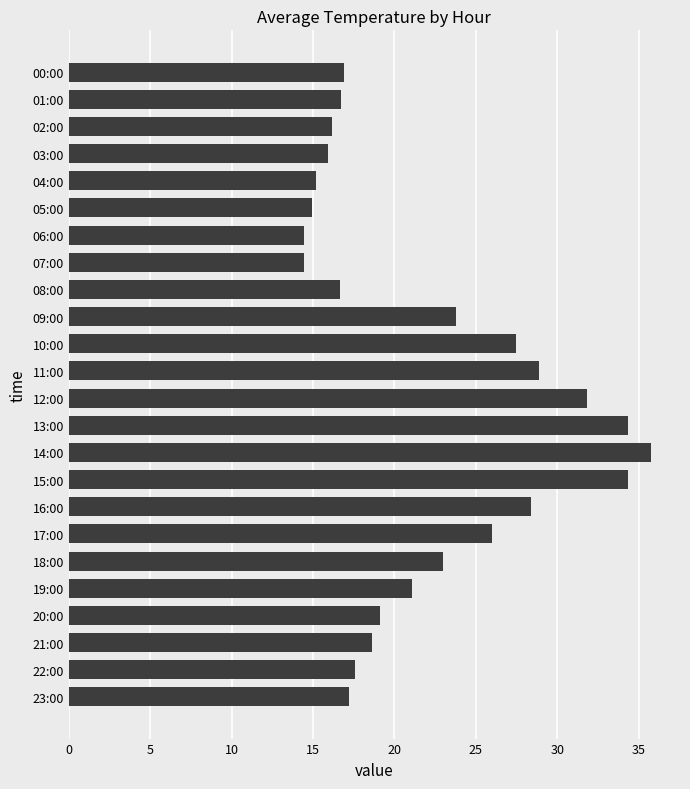

Approximately how many times larger is the value at 02:00 compared to 00:00?

1.0